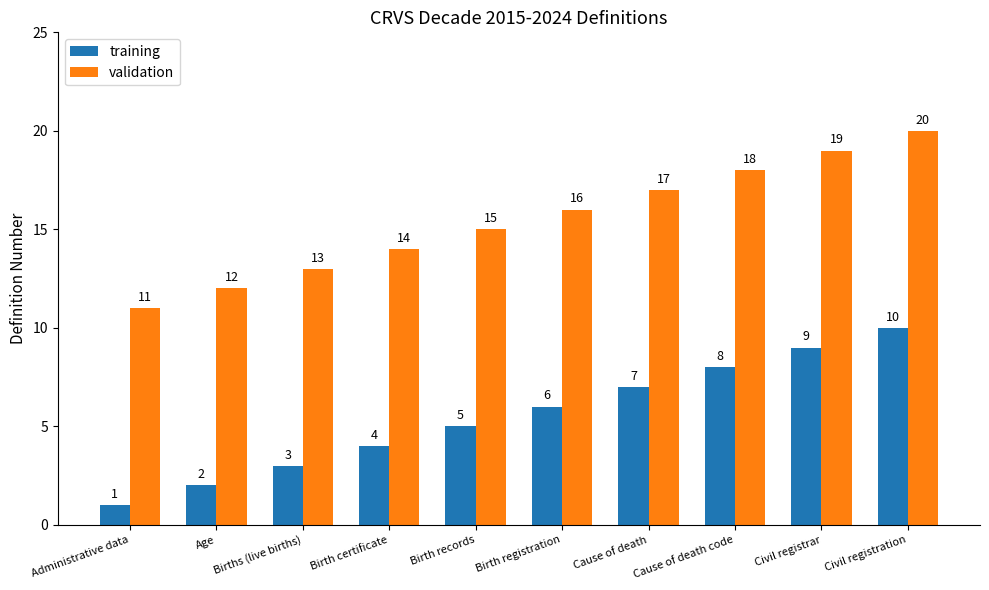

What is the highest value of the validation series?

20